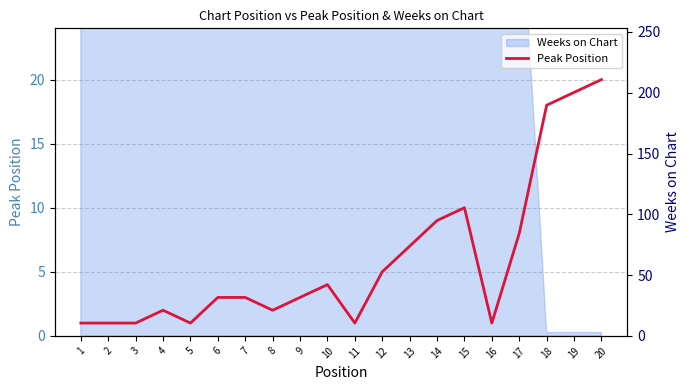

Which label corresponds to the smallest value in the chart?

1